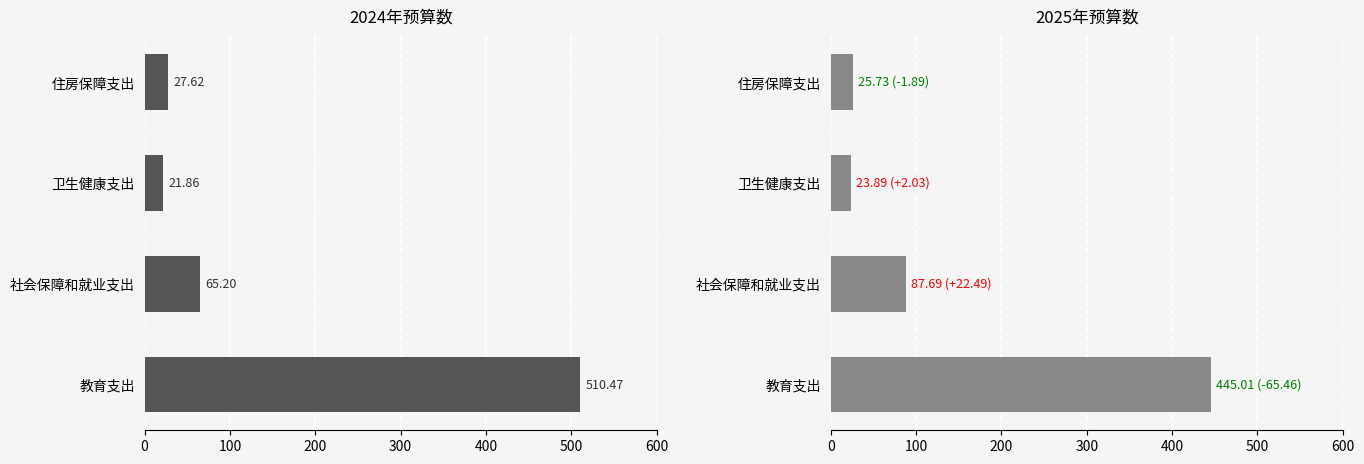

How many groups of bars are there?

4